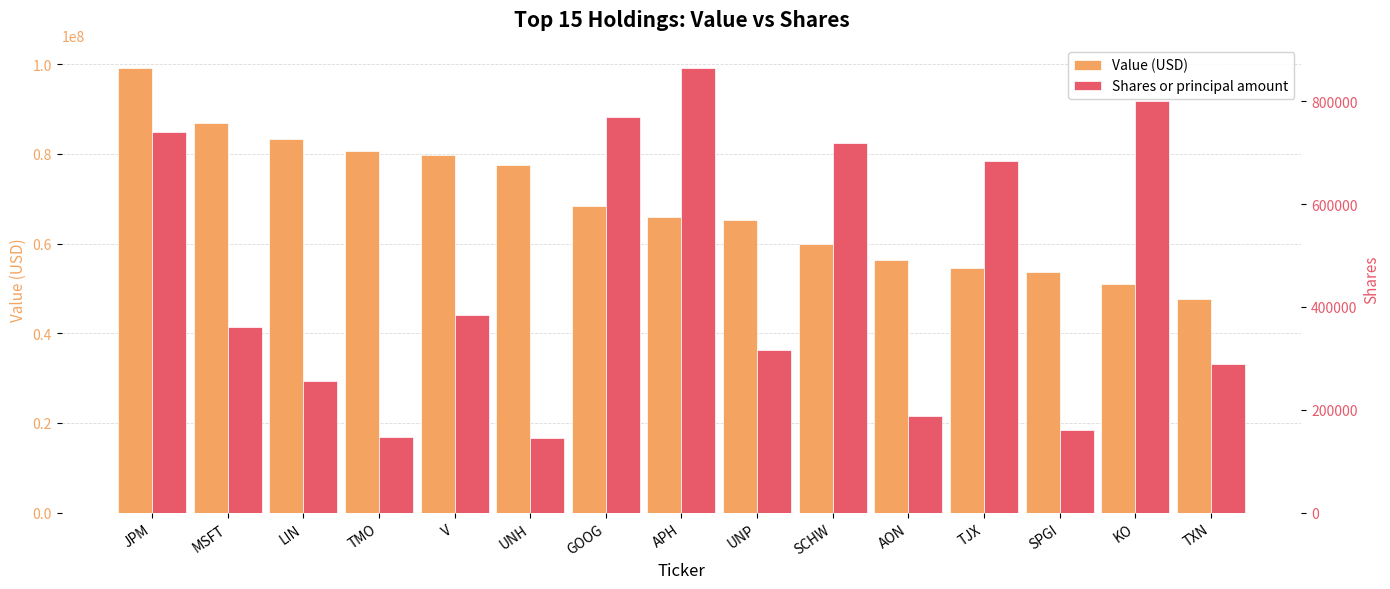

What is the label of the 9th bar from the right?

GOOG